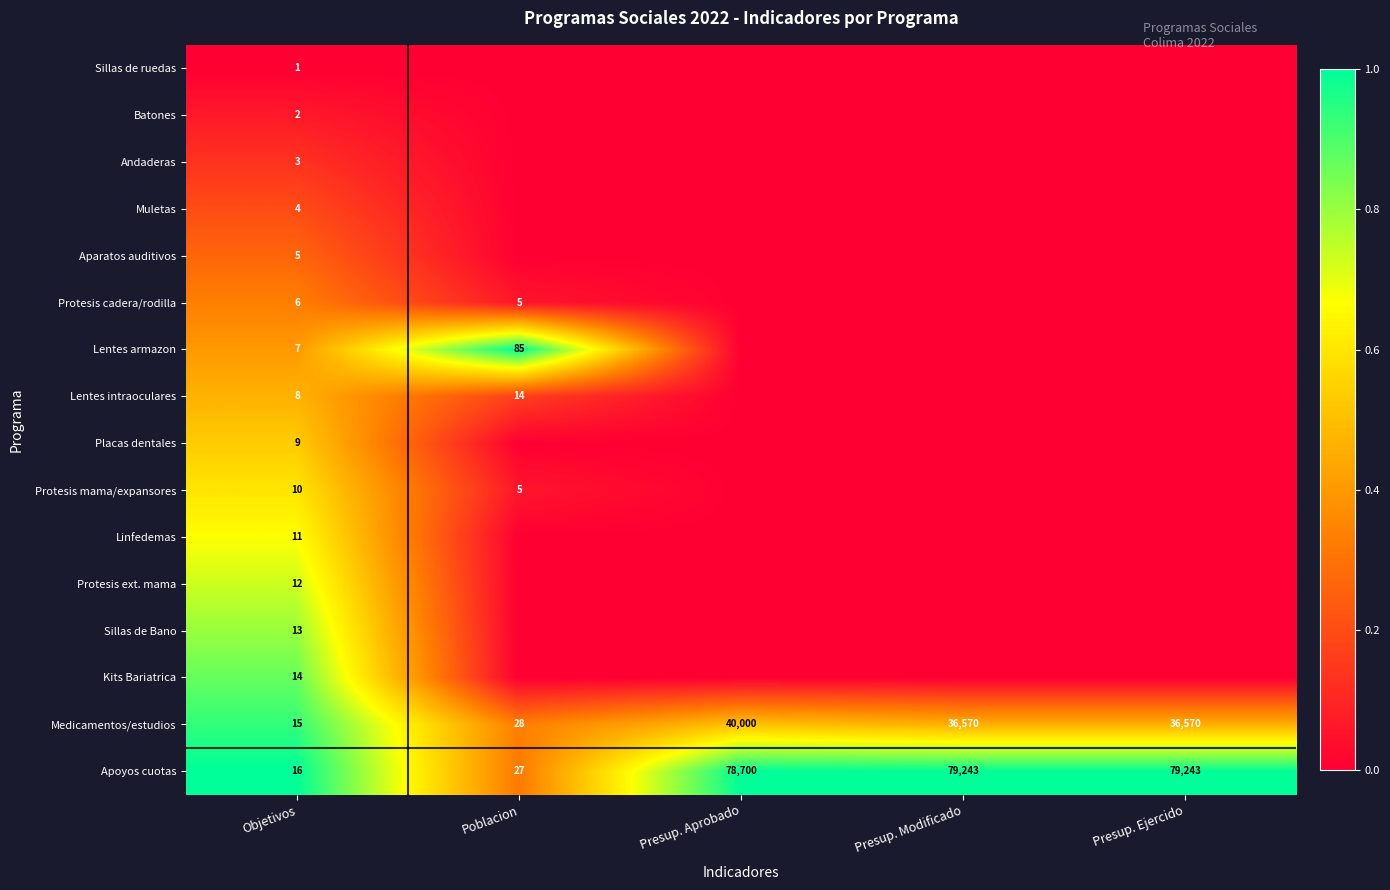

Is it true that Apoyos cuotas equals 1.7 at Objetivos?

False